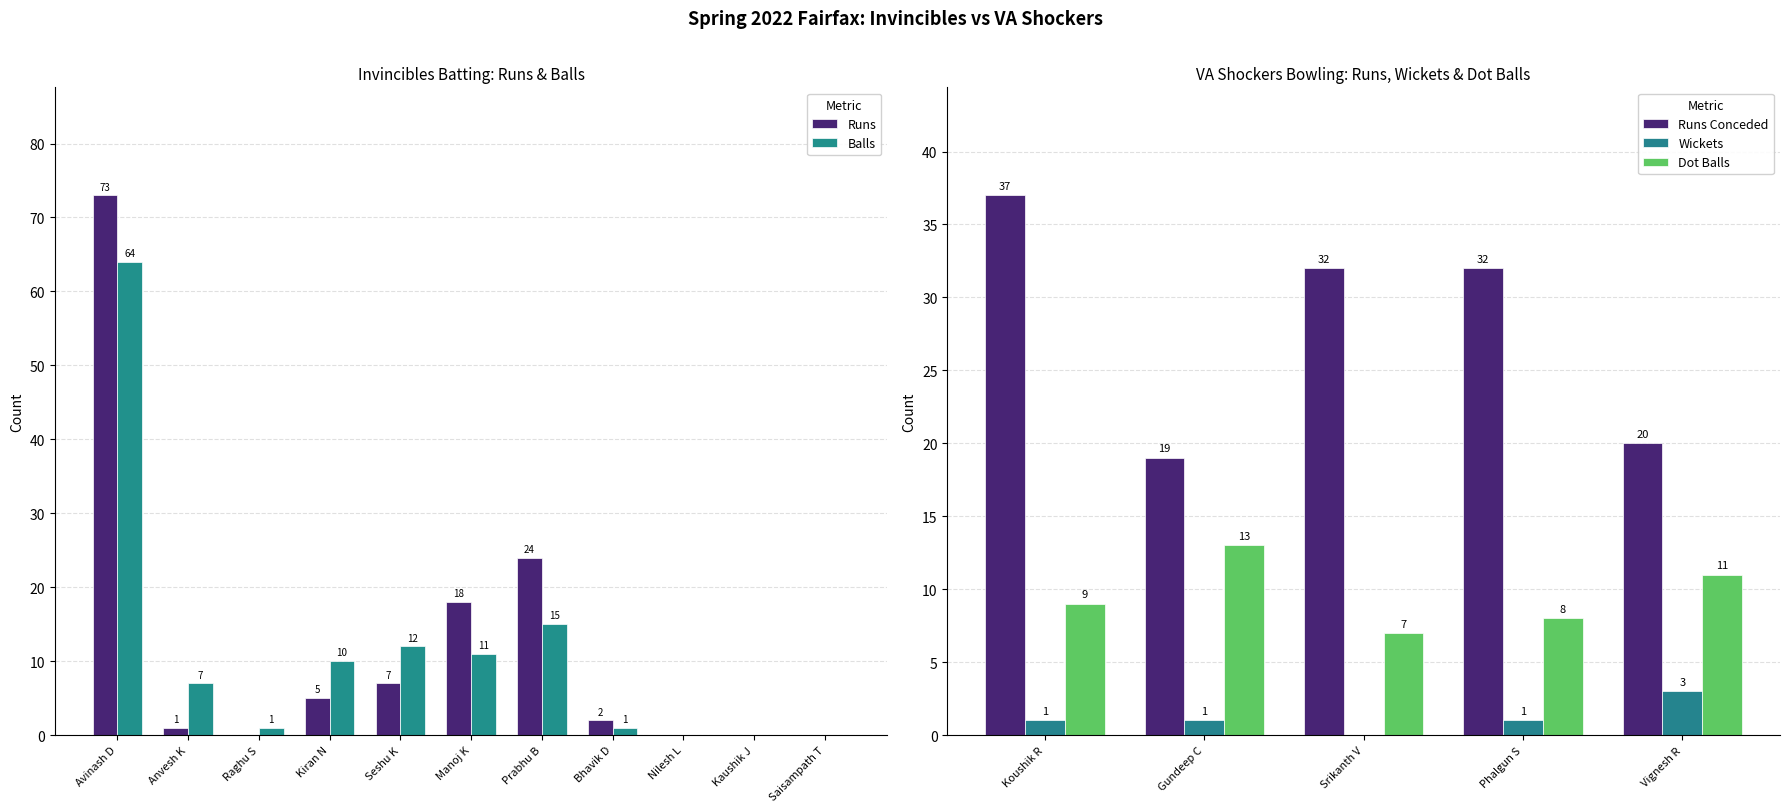

What is the value of the Invincibles Batting Runs bar at the 7th from the left?

24